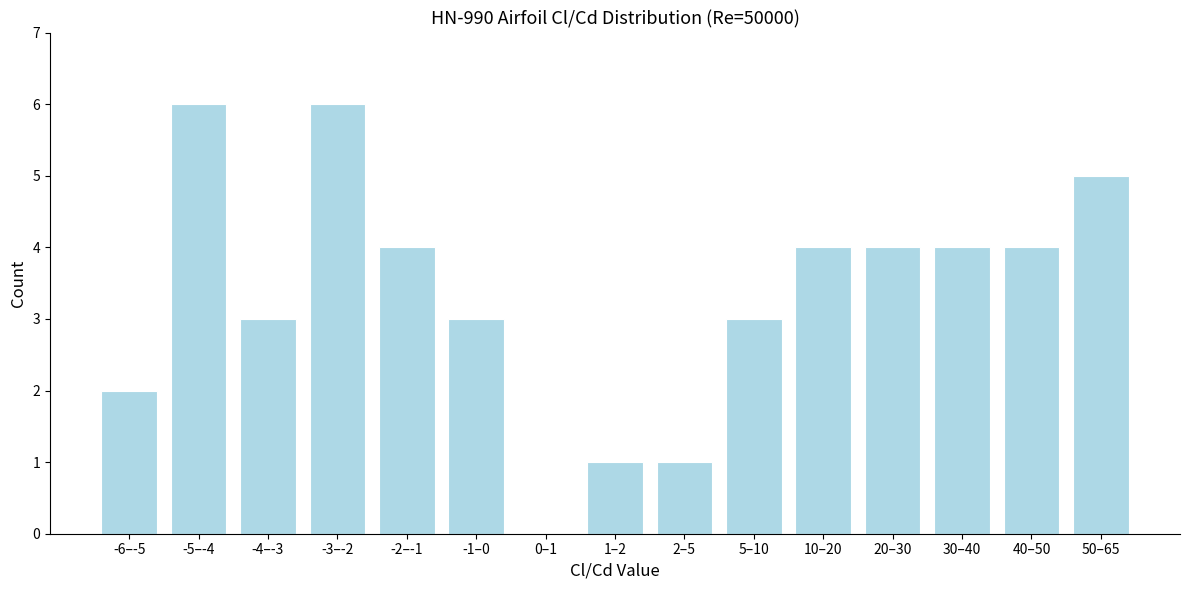

Reading left to right, extract all data points from this chart.

-6–-5=2	-5–-4=6	-4–-3=3	-3–-2=6	-2–-1=4	-1–0=3	0–1=0	1–2=1	2–5=1	5–10=3	10–20=4	20–30=4	30–40=4	40–50=4	50–65=5